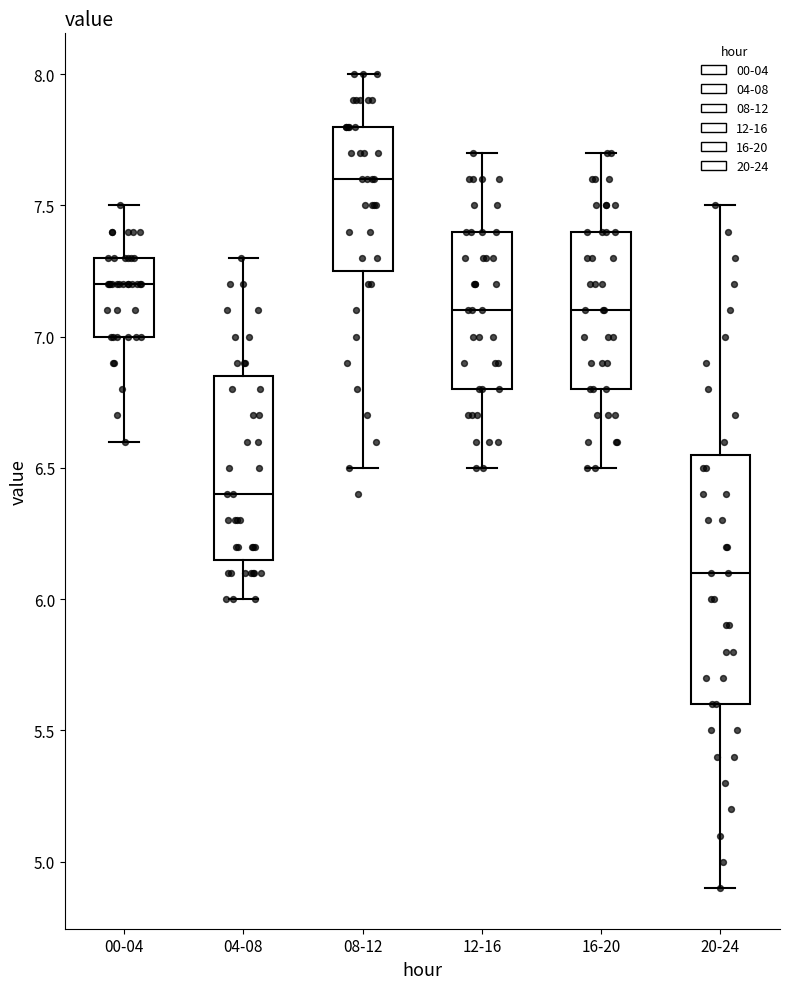

Which box has the highest median line?

08-12